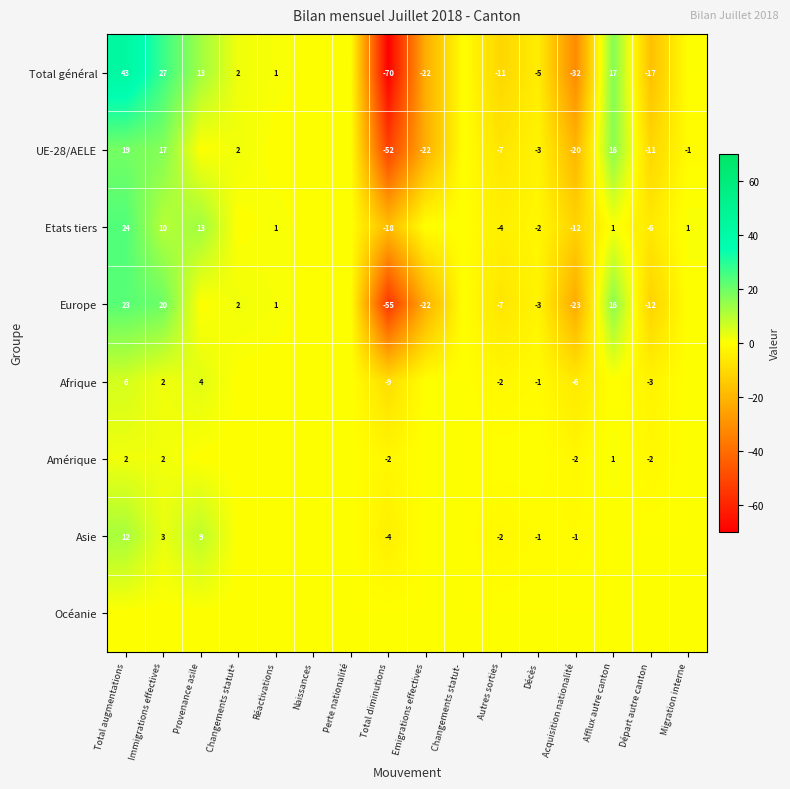

Which has a higher value, Naissances or Migration interne?

Naissances